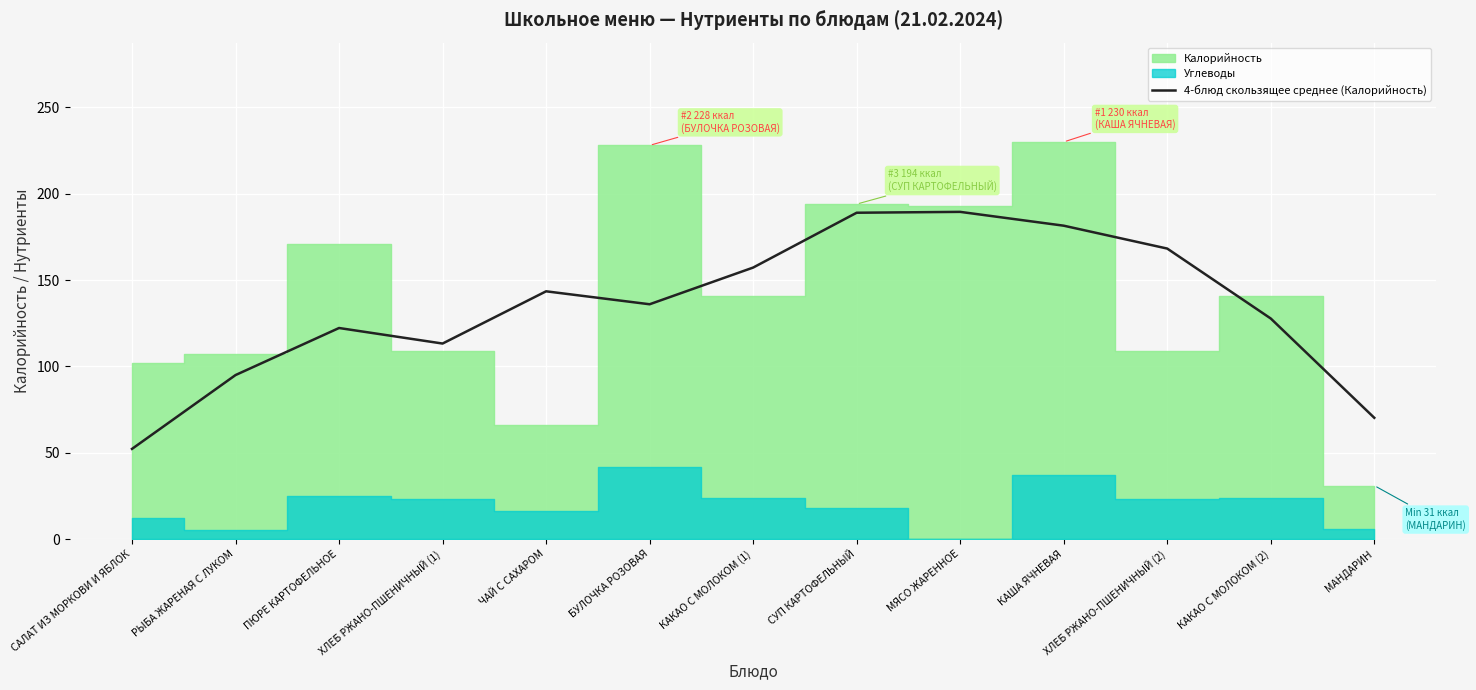

How many points are lower than both their immediate neighbors (excluding endpoints)?

2